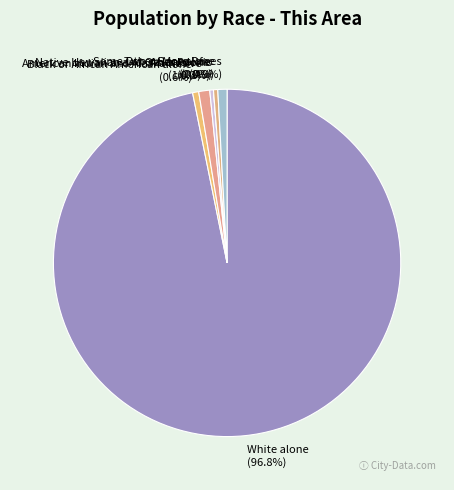

Count the number of slices in the pie.

7